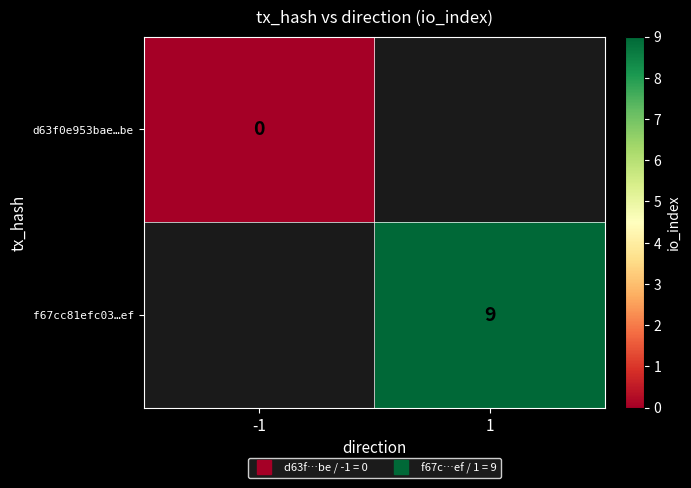

Which series has the widest spread of values?

d63f0e953bae…be